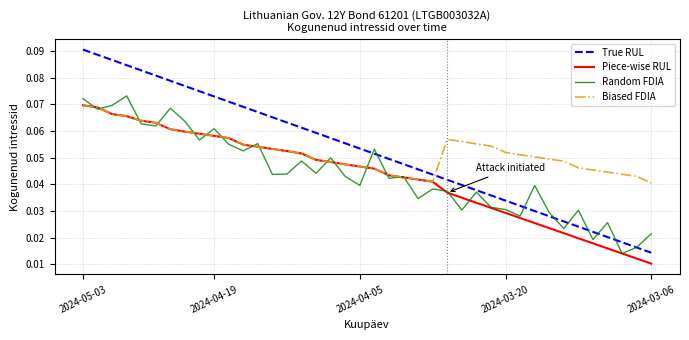

True or false: True RUL and Piece-wise RUL cross at least once.

False